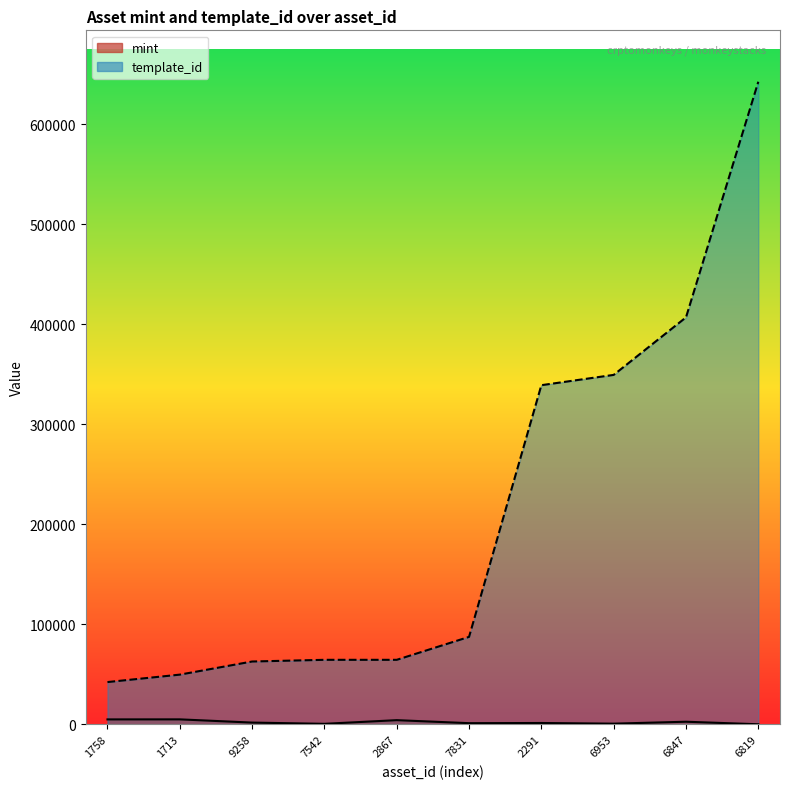

What is the average value of the mint series?

2385